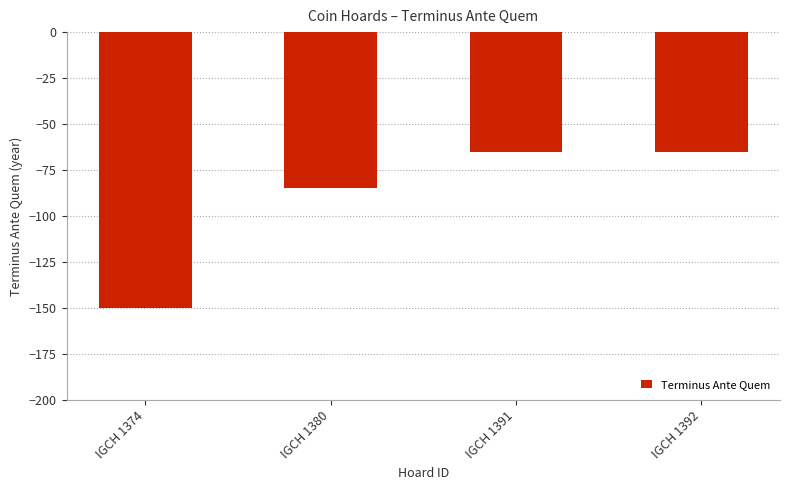

At which category does the chart reach its minimum across all series?

IGCH 1374